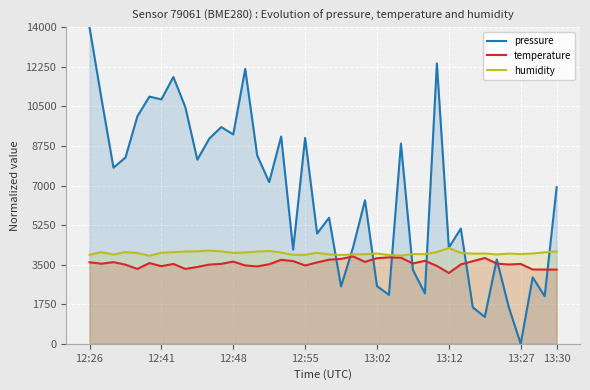

Which series ends up on top after the final intersection of pressure and humidity?

pressure